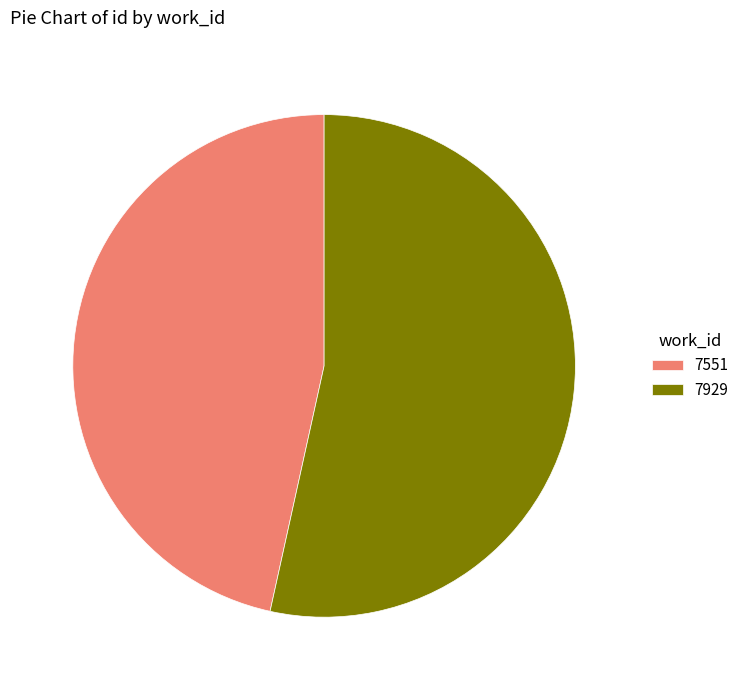

Combined, do 7929 and 7551 account for over 50%?

Yes